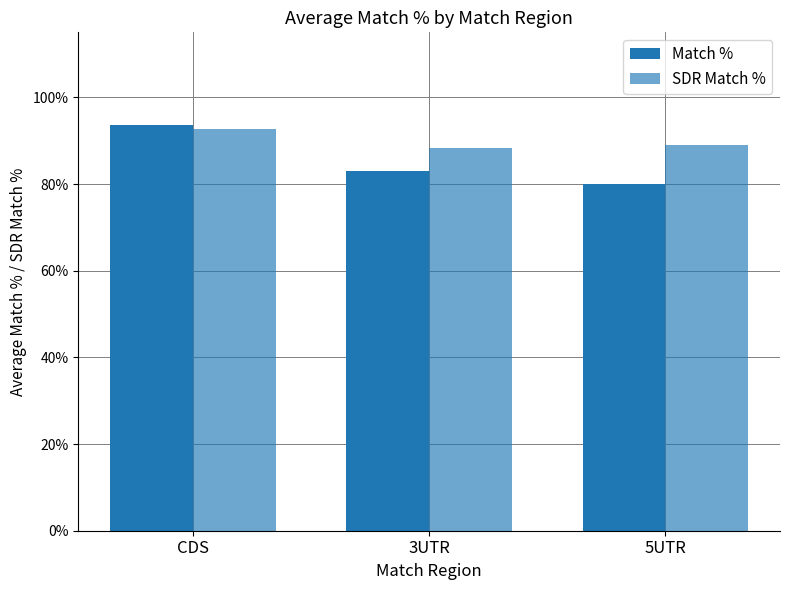

How many values in the Match % series exceed 82?

2